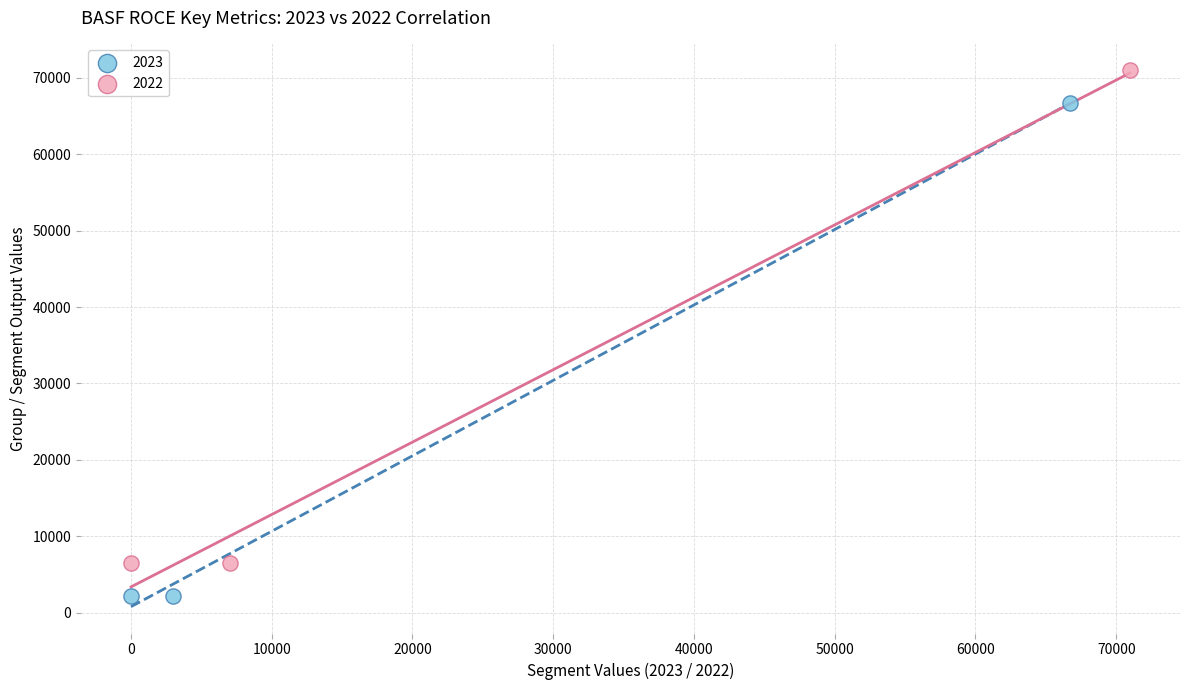

Which series contains the highest Y value?

2022